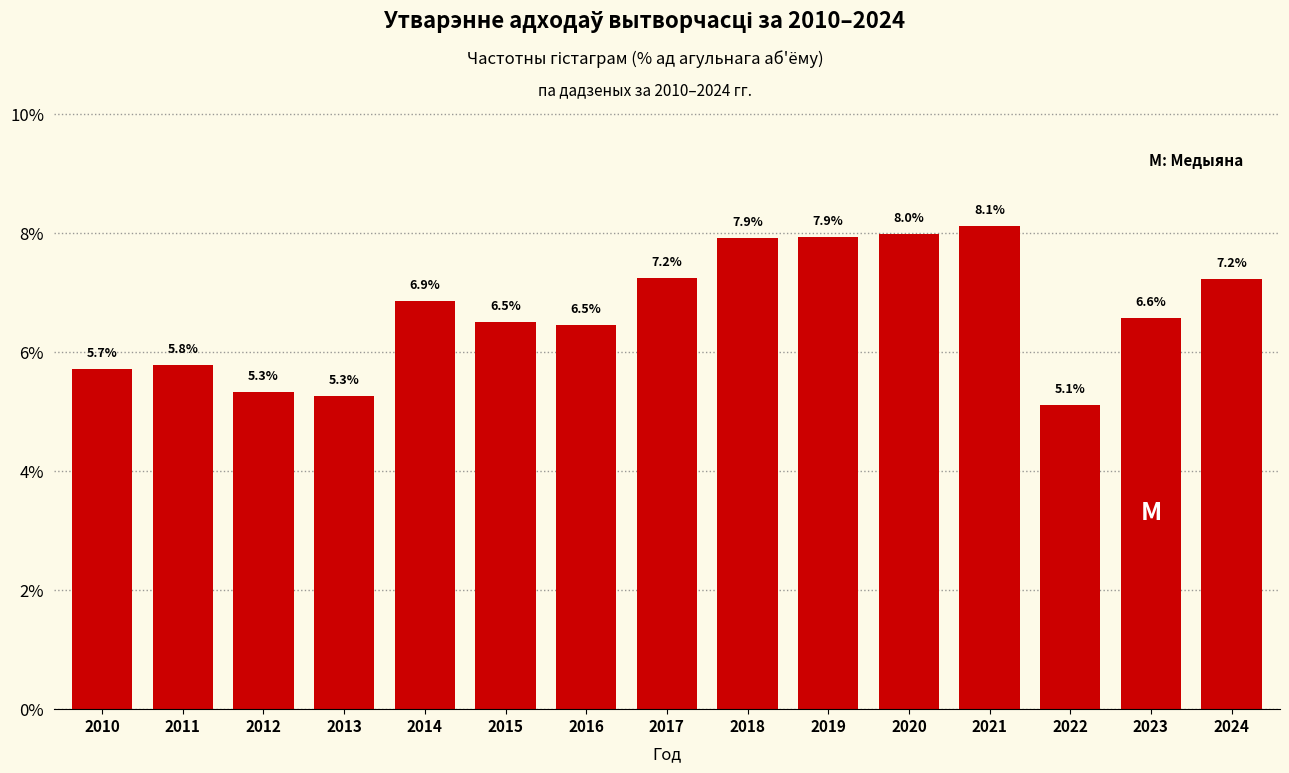

Reading right to left, list all the values displayed in this chart.

2024=7.2	2023=6.6	2022=5.1	2021=8.1	2020=8.0	2019=7.9	2018=7.9	2017=7.2	2016=6.5	2015=6.5	2014=6.9	2013=5.3	2012=5.3	2011=5.8	2010=5.7